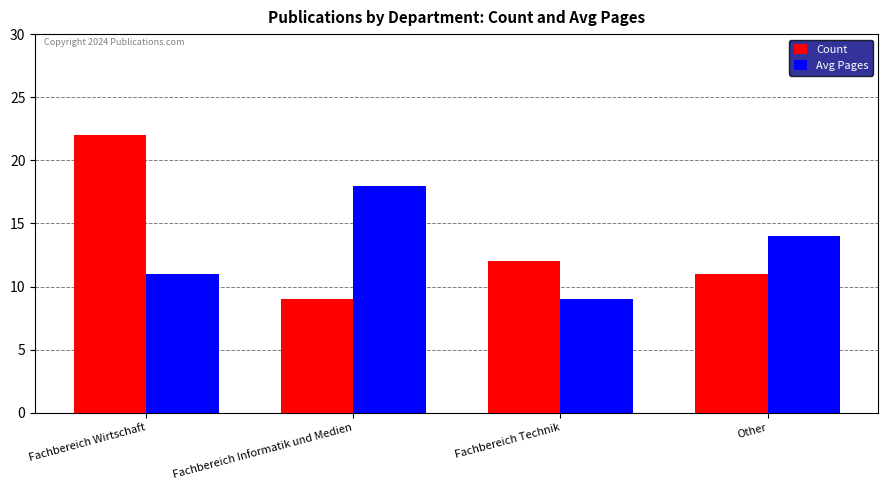

The Count series shows 22 at Fachbereich Wirtschaft. True or false?

True